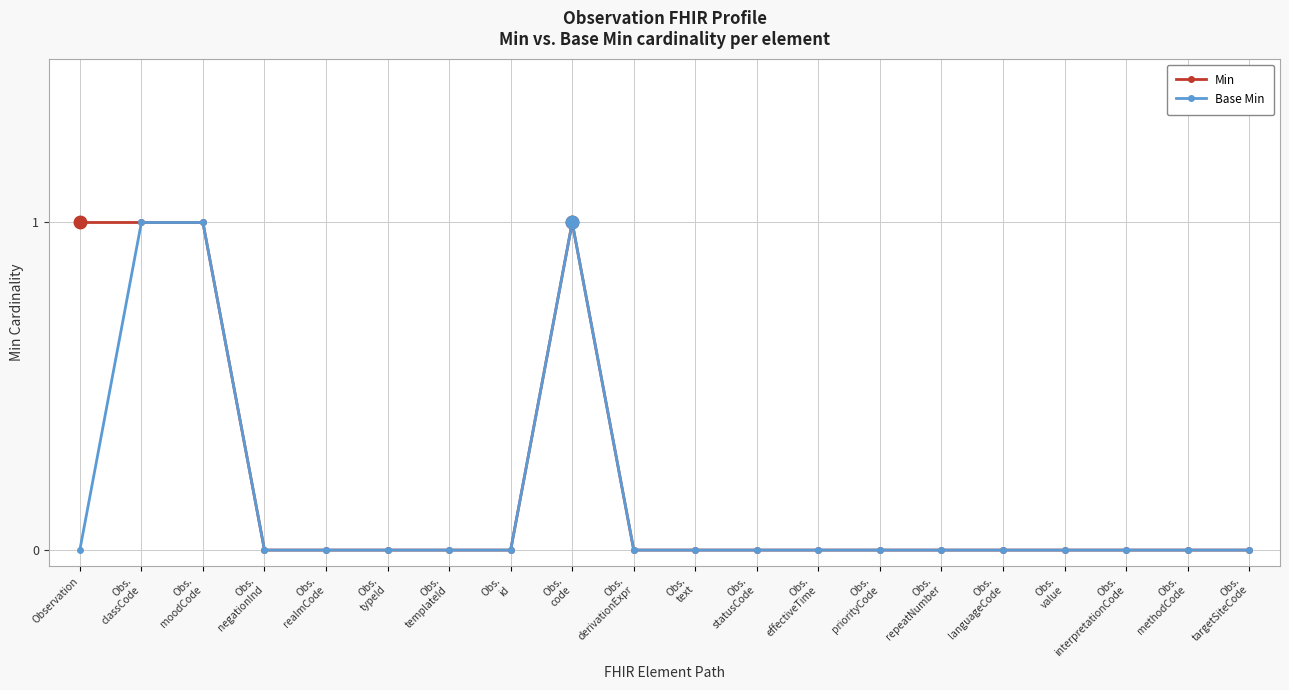

Which series has the largest total across all categories?

Min